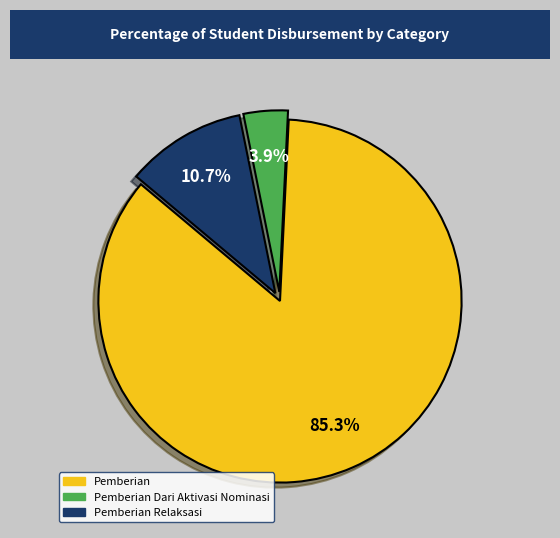

Count the number of slices in the pie.

3